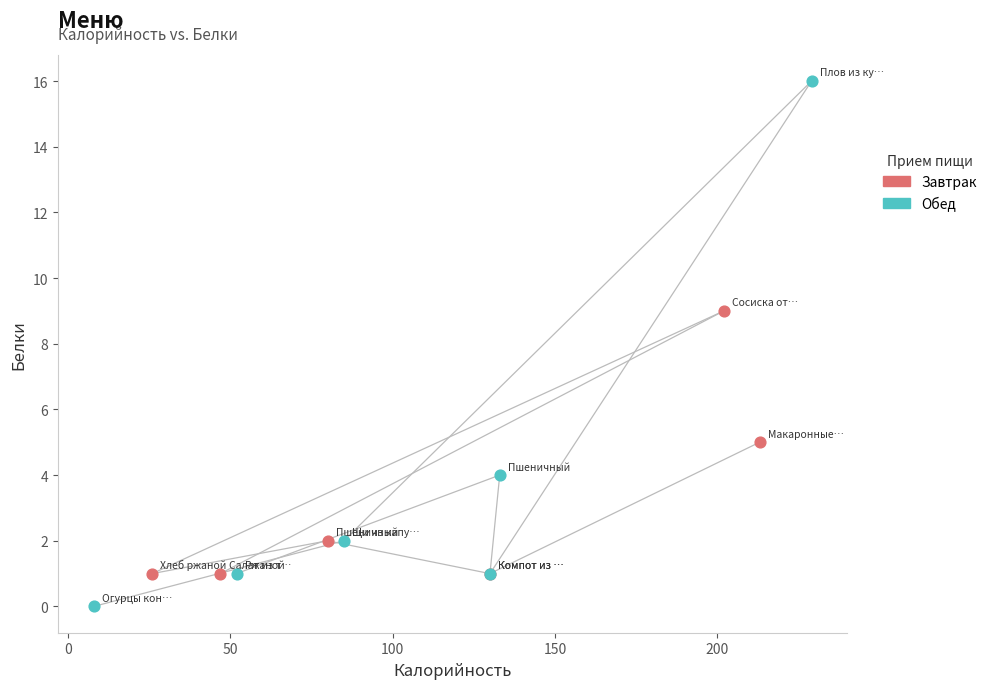

Which series contains the highest Y value?

Обед